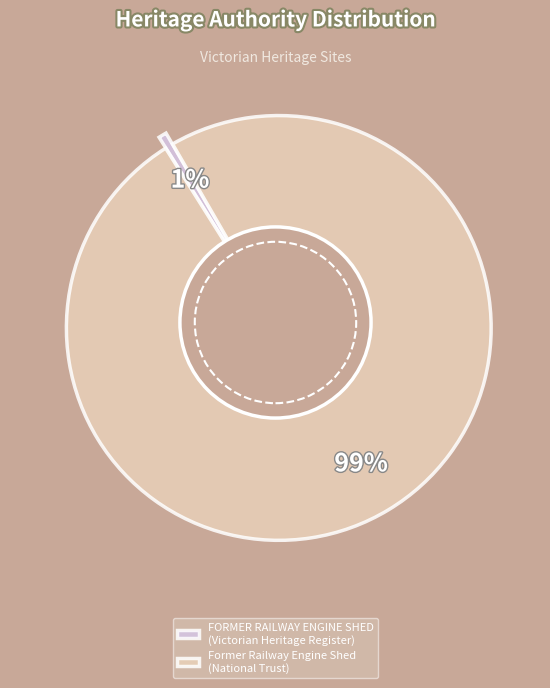

To the nearest percent, what percentage of the pie is FORMER RAILWAY ENGINE SHED?

1%